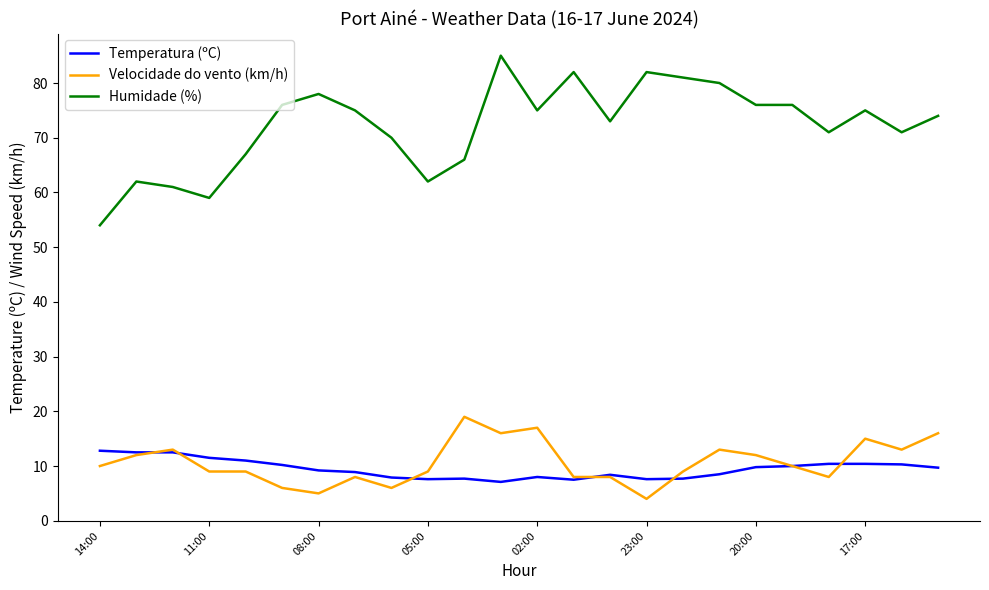

Which series has the largest range (max minus min)?

Humidade (%)